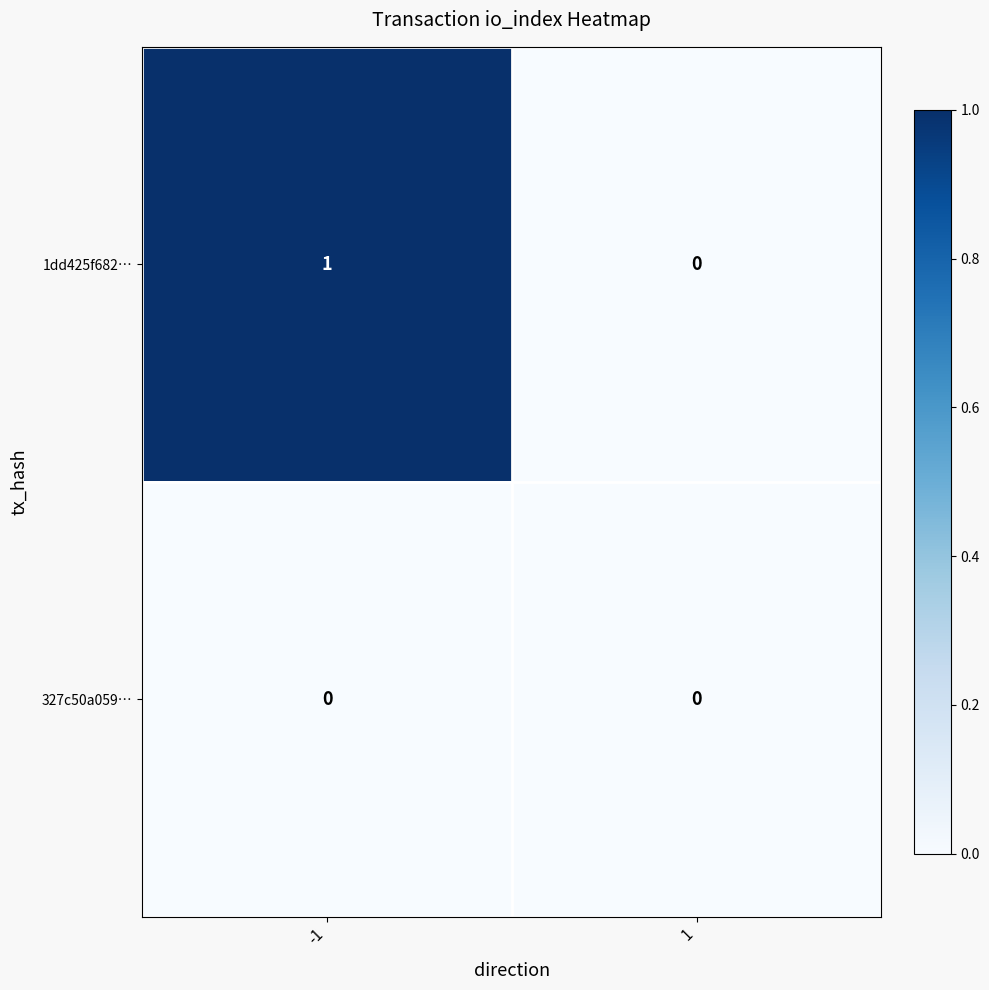

Reading left to right, list all the values displayed in this chart.

1dd425f682…: 1	0
327c50a059…: 0	0